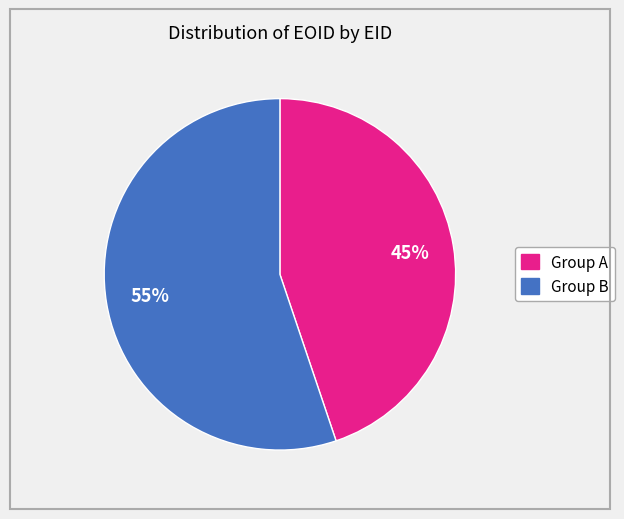

To the nearest percent, what is the difference between the largest and smallest slice percentages?

10%